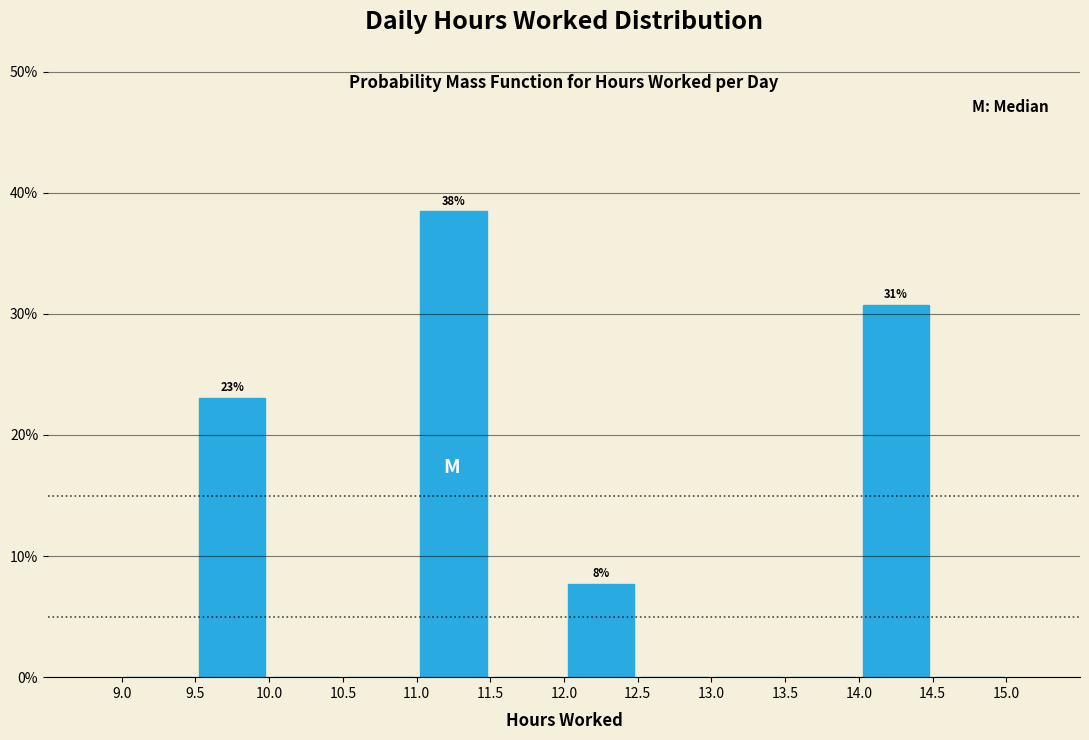

Over which range of the x-axis is the bar tallest?

11.0 to 11.5